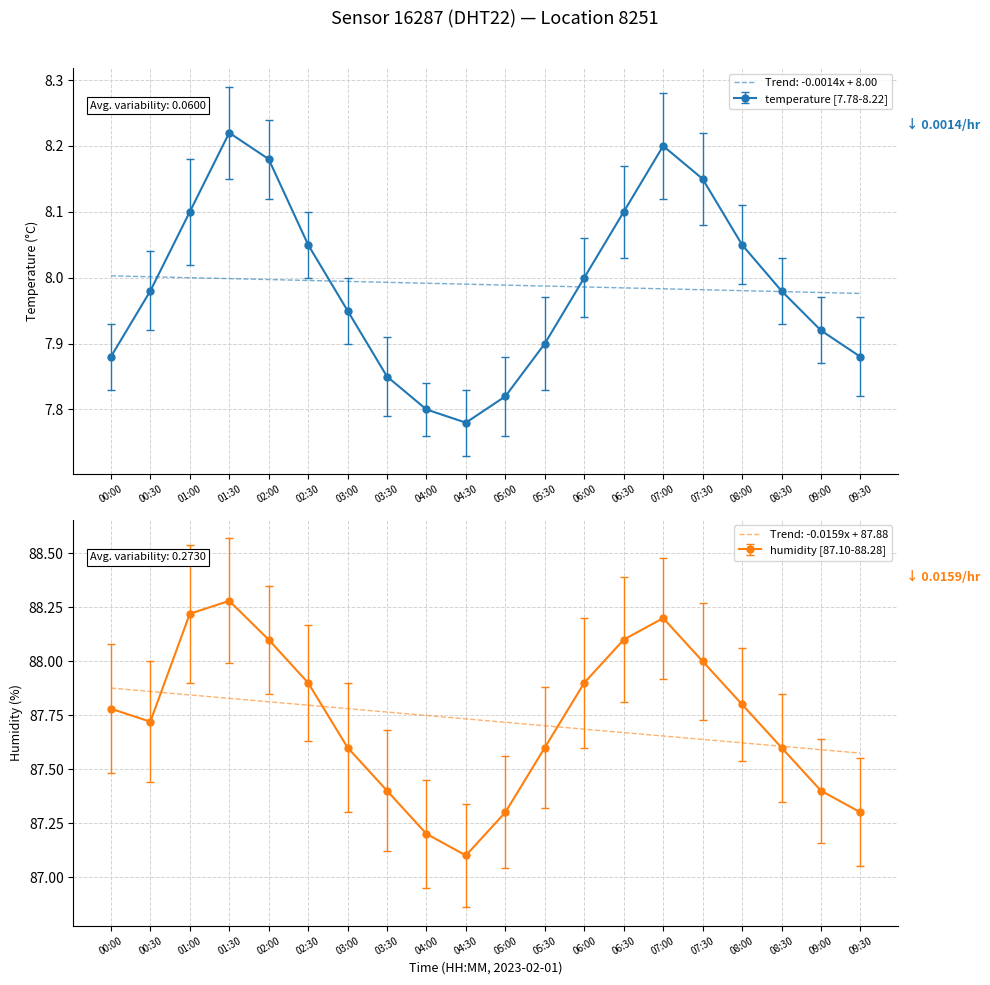

What position from the right is 08:30?

3